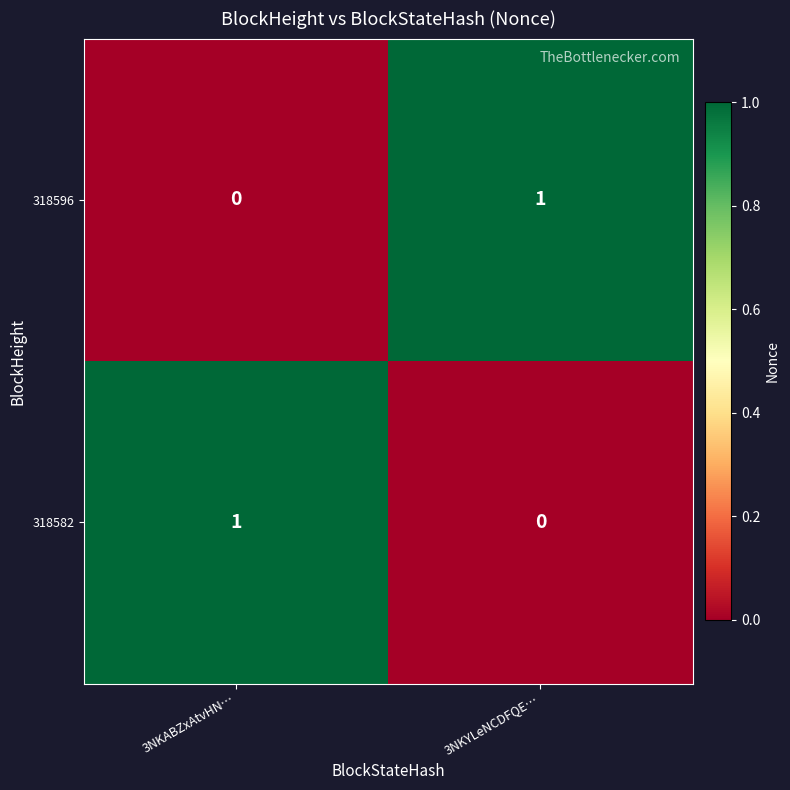

Rank the series at 3NKYLeNCDFQE… from lowest to highest value.

318582, 318596